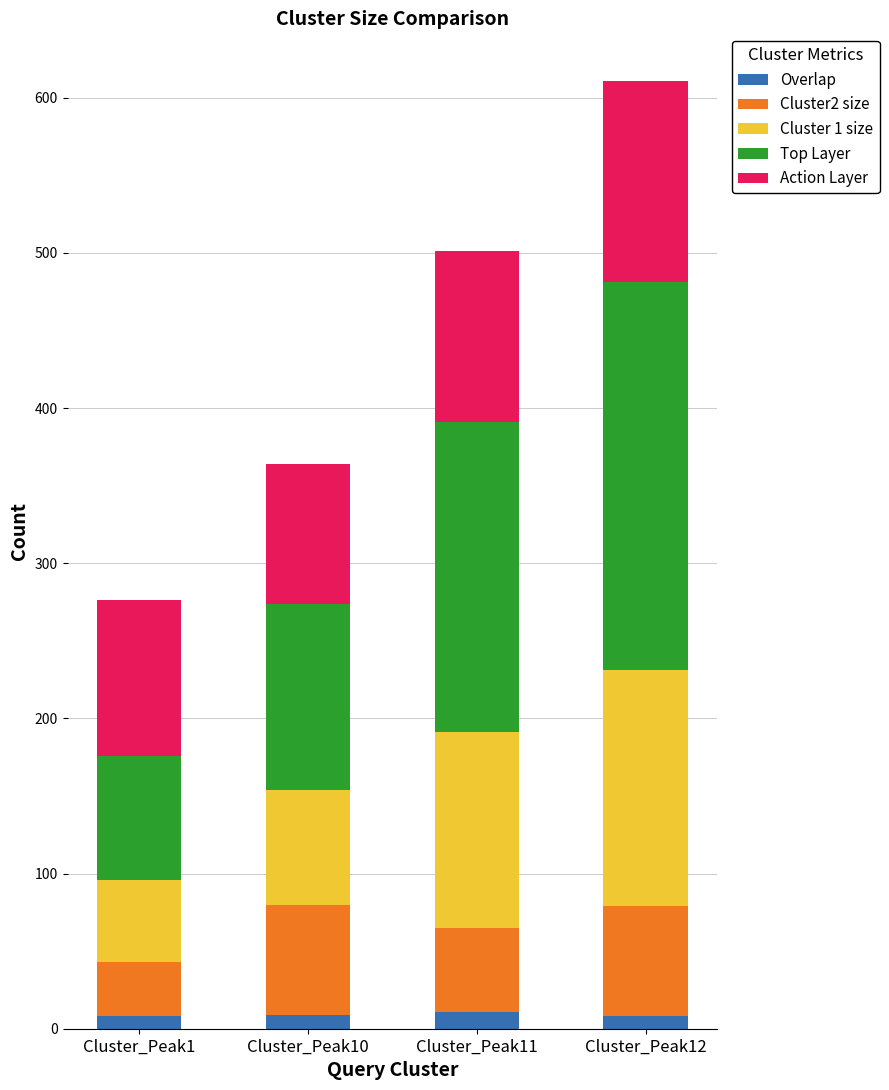

The Overlap series shows 11 at Cluster_Peak11. True or false?

True